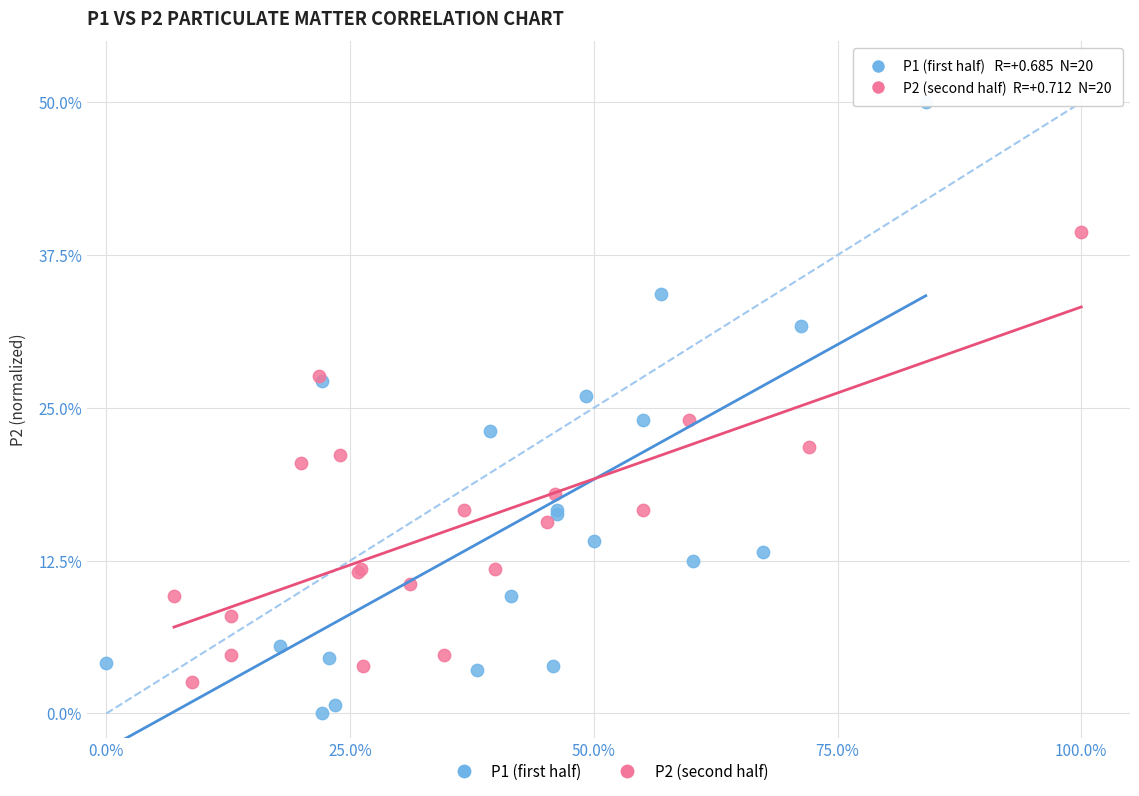

Which series contains the highest Y value?

P1 (first half)